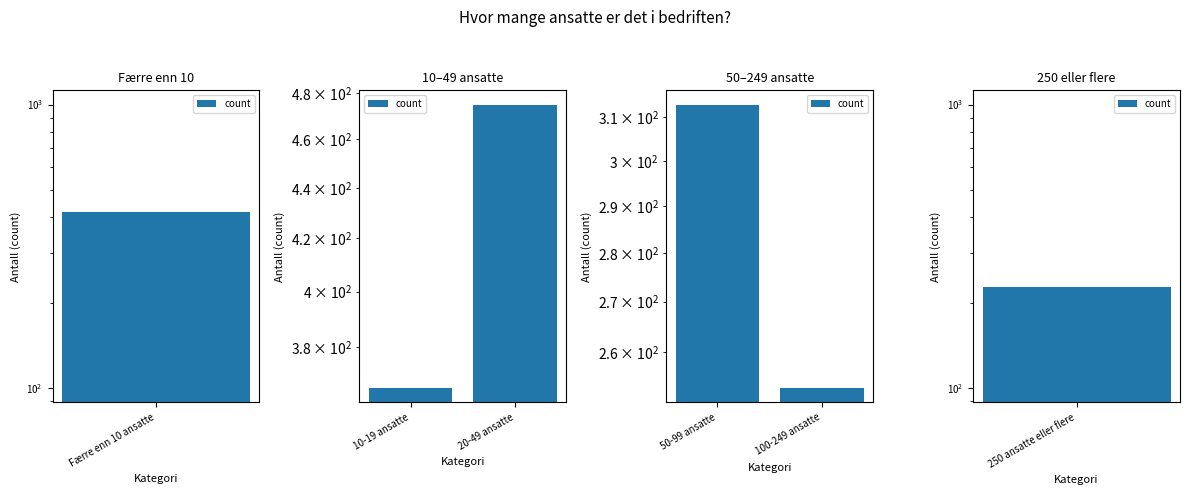

True or false: the data shows 253 at 100-249 ansatte.

True